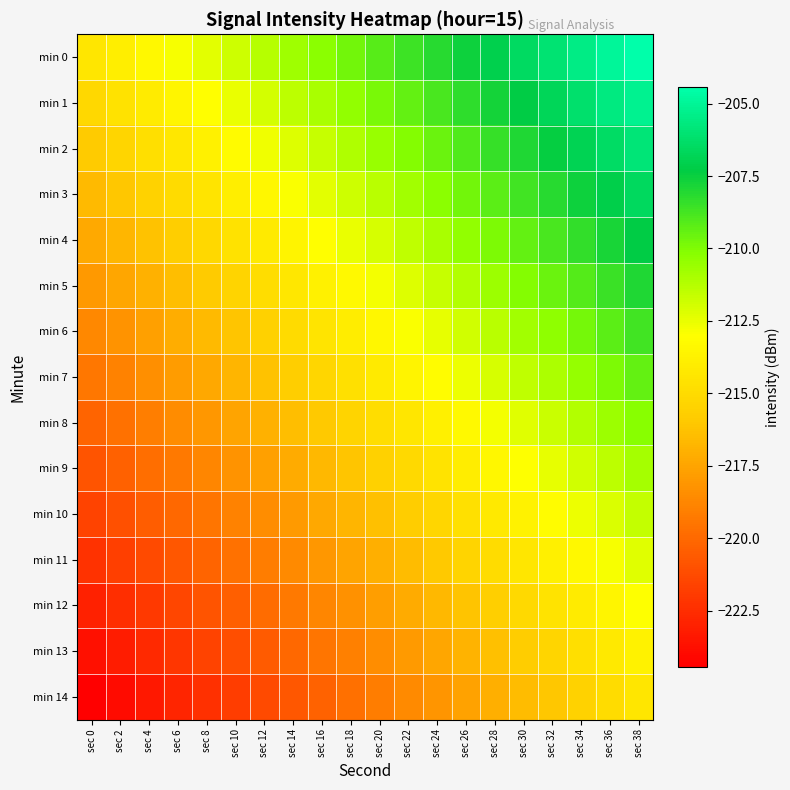

Between sec 4 and sec 12, which is larger?

sec 12